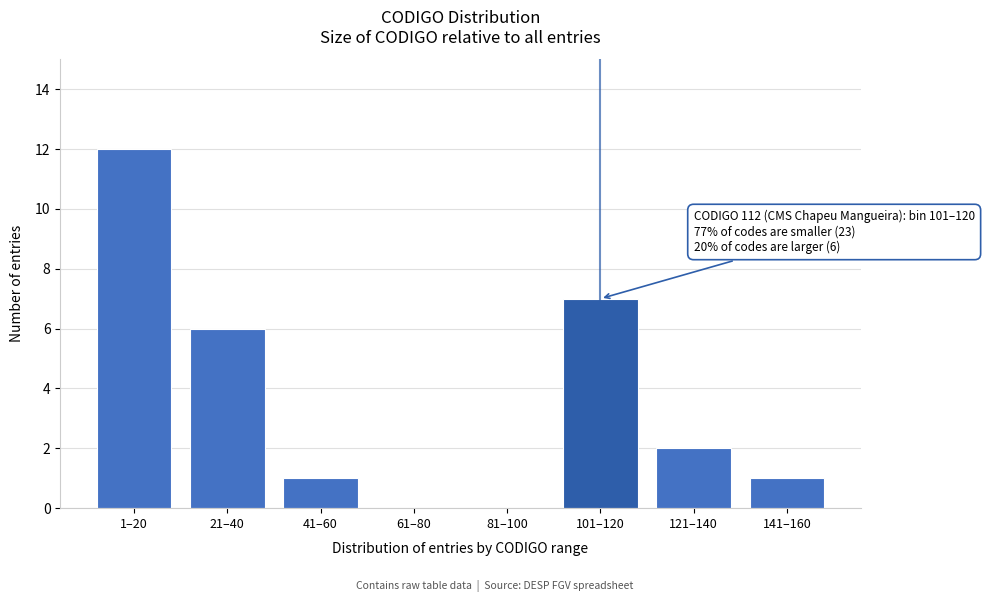

Reading left to right, extract all data points from this chart.

1–20=12	21–40=6	41–60=1	61–80=0	81–100=0	101–120=7	121–140=2	141–160=1